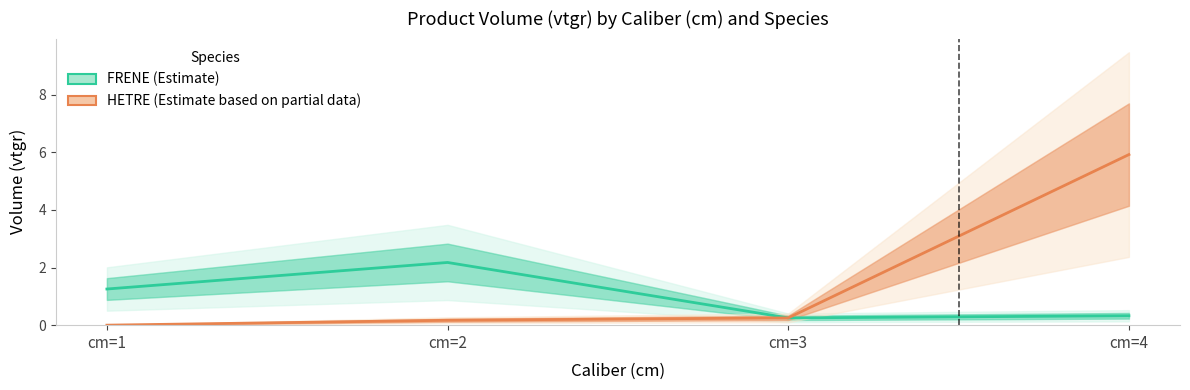

Count the number of categories in the chart.

4